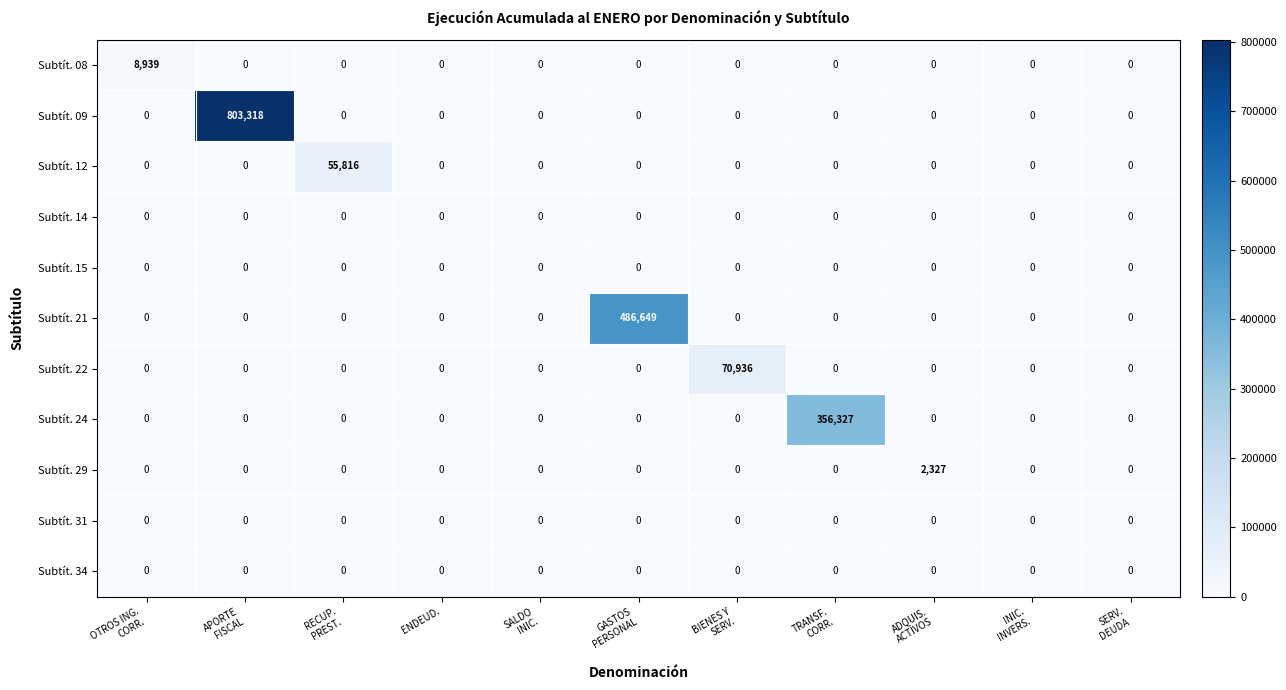

What is the maximum value shown in the chart?

803318